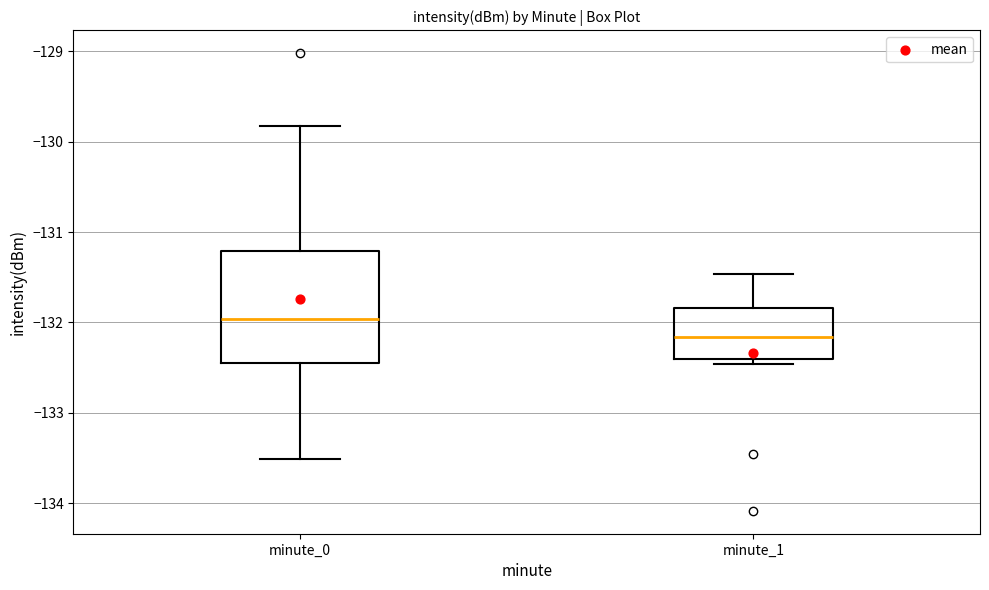

Comparing the boxes themselves (not the whiskers), which one is the tallest?

minute_0